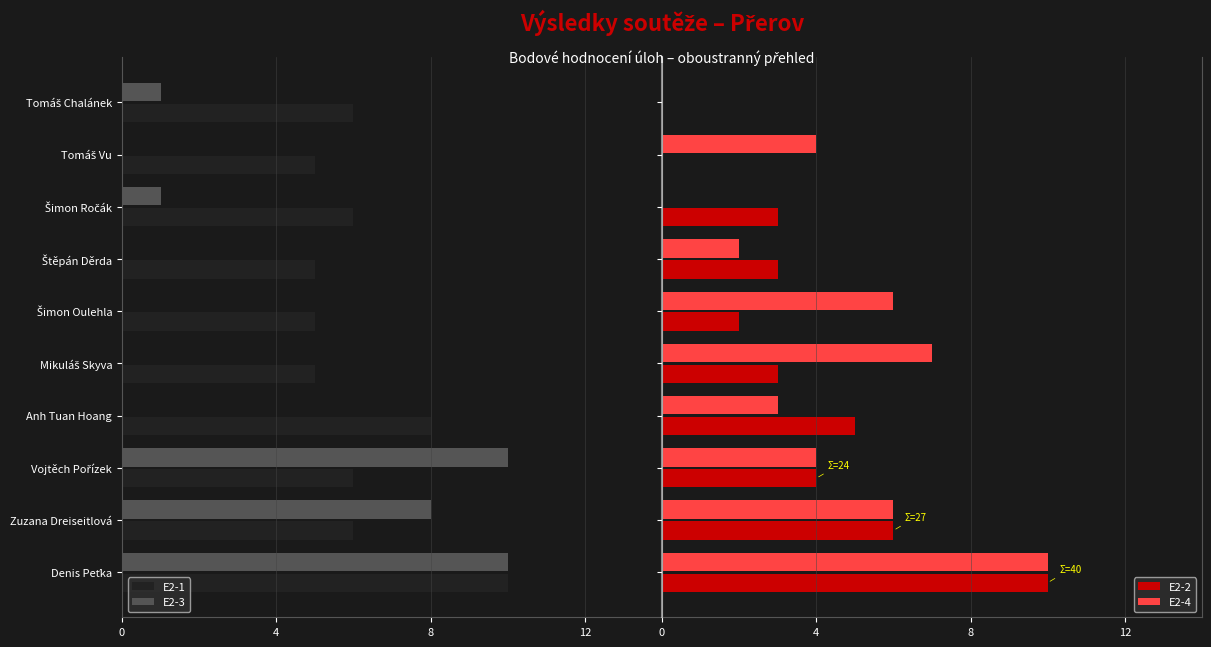

Does the chart contain stacked bars?

No